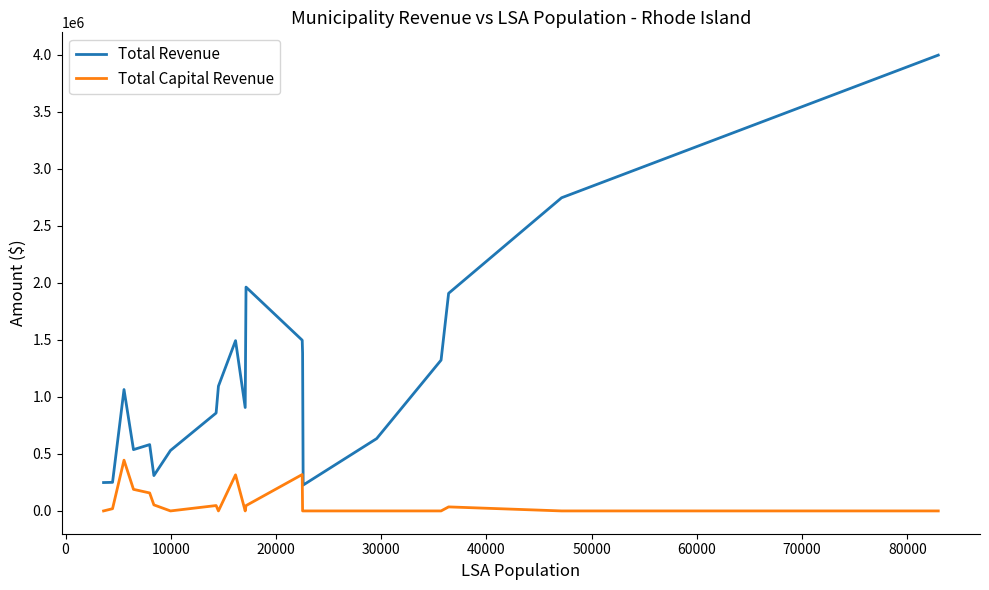

What is the highest value of the Total Revenue series?

3994657